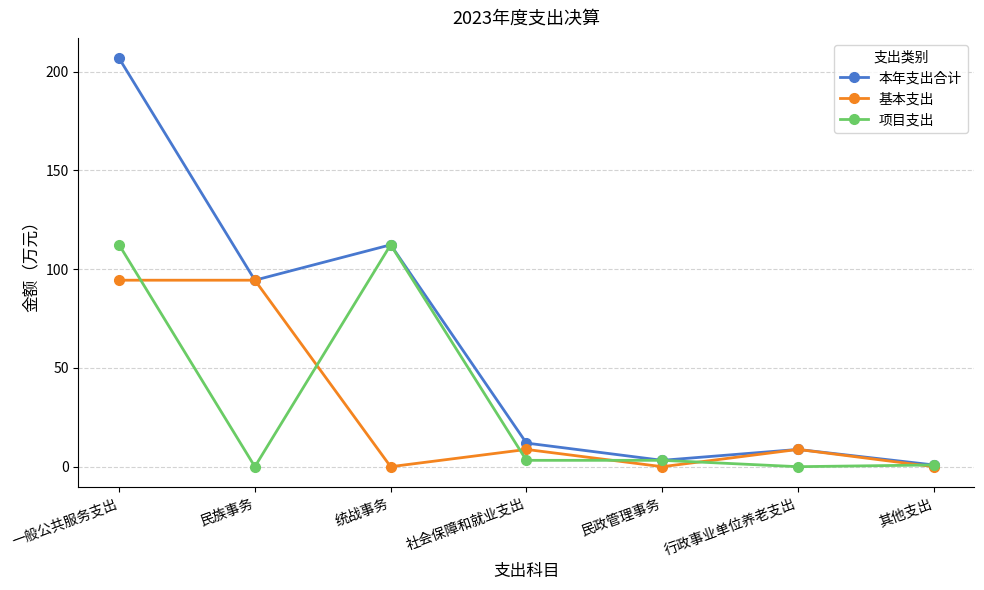

Rank the series by their maximum value, from highest to lowest.

本年支出合计, 项目支出, 基本支出